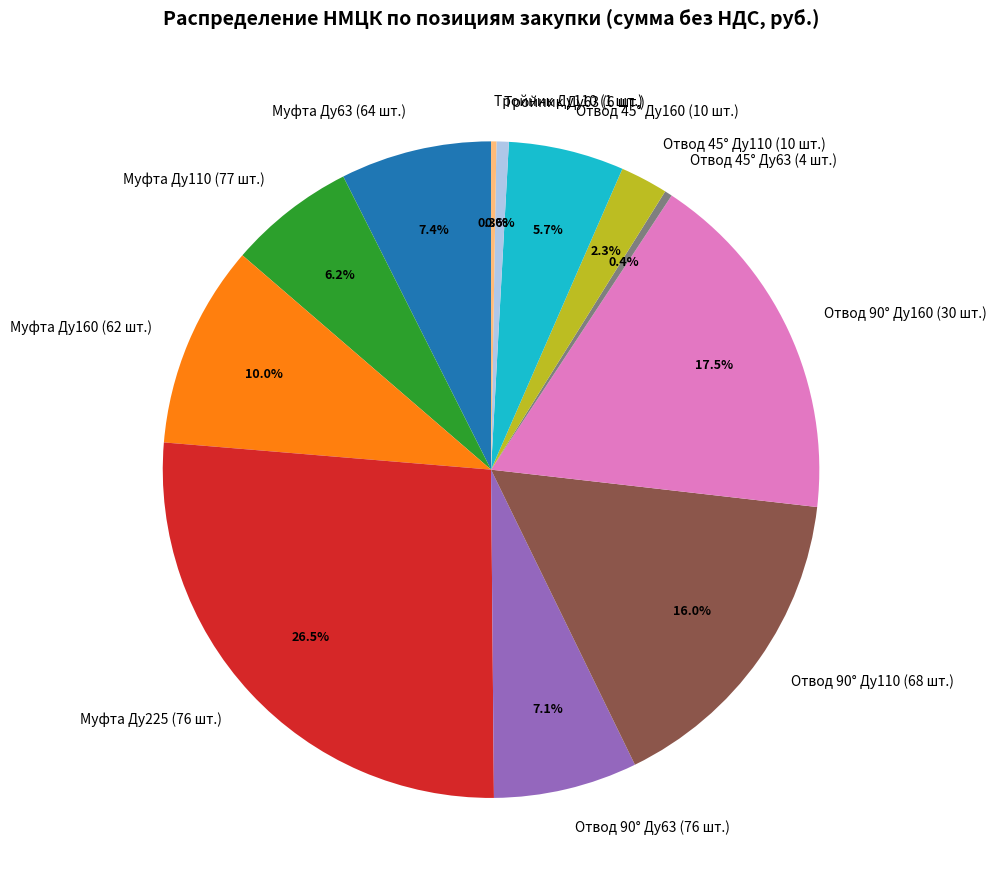

Is there any slice that represents more than half of the pie?

No